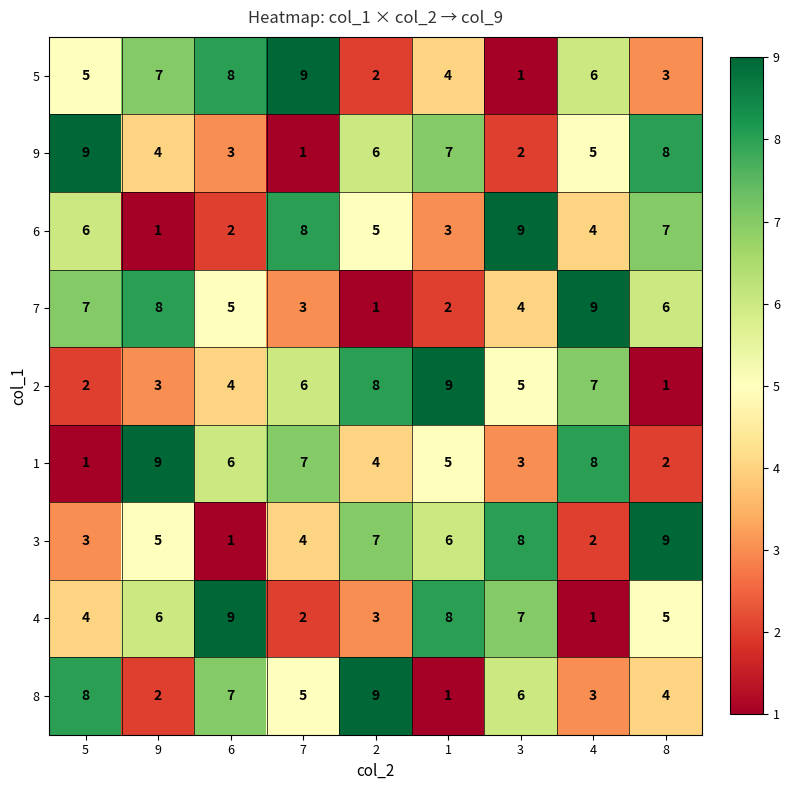

Which category has the lowest value in the 6 series?

9